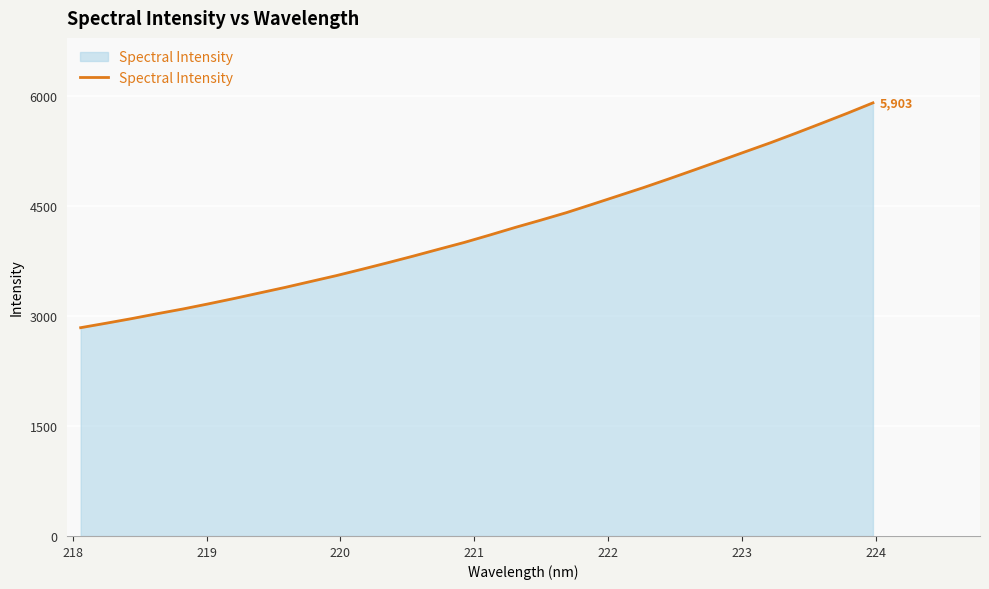

What is the smallest value displayed?

2838.9